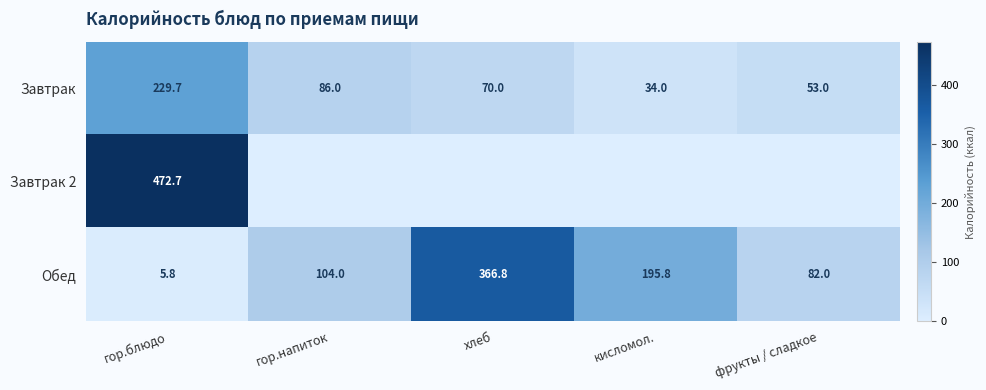

Which has a higher value, гор.блюдо or кисломол.?

гор.блюдо